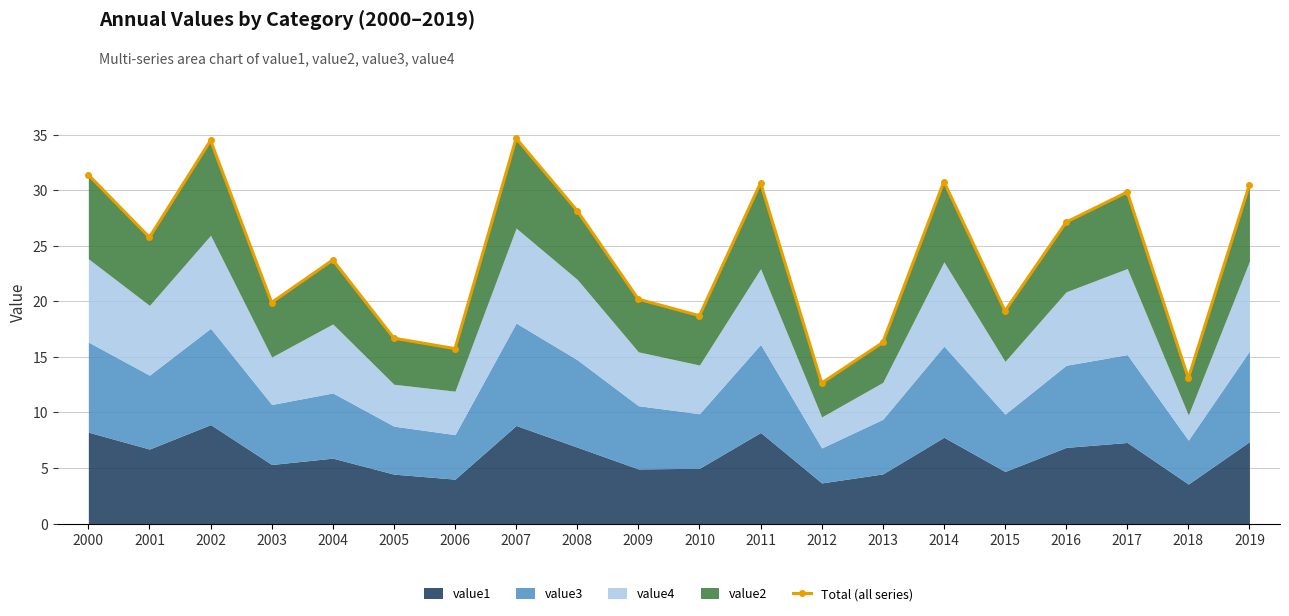

What is the approximate value at 2012?

12.7